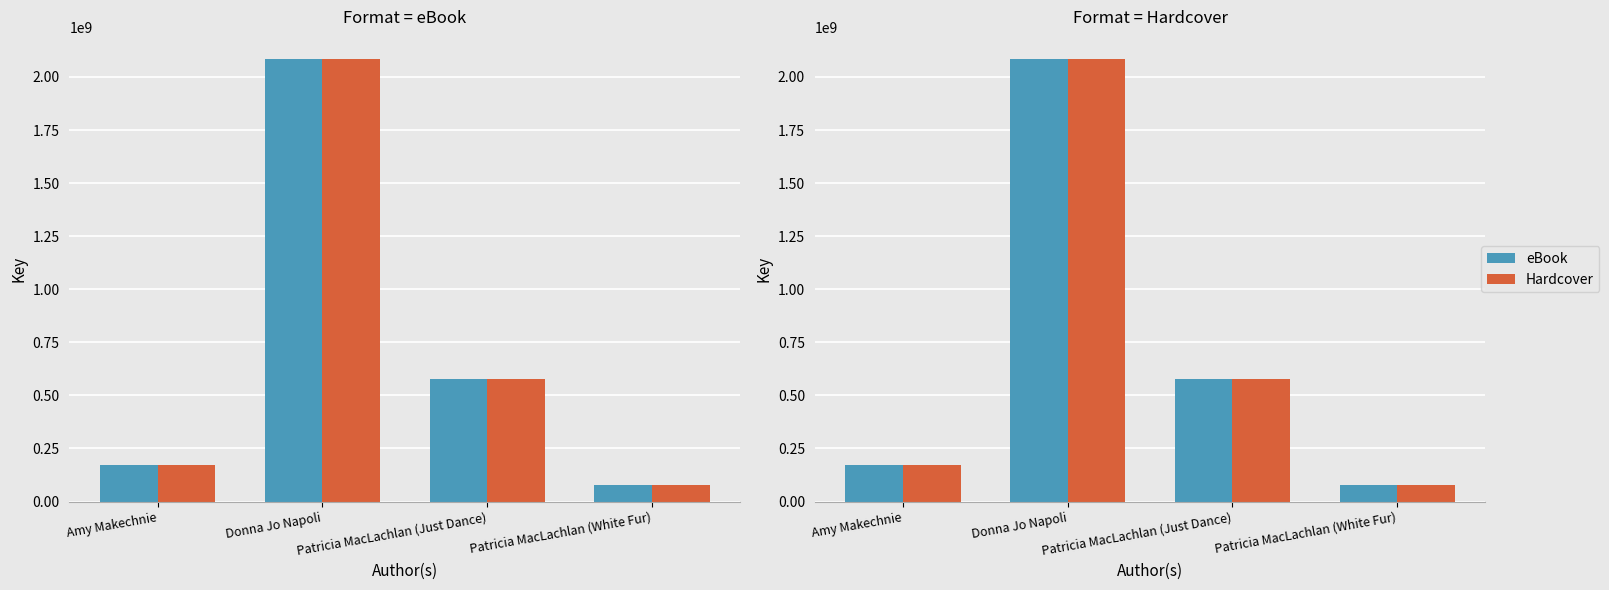

Does the chart contain any negative values?

No